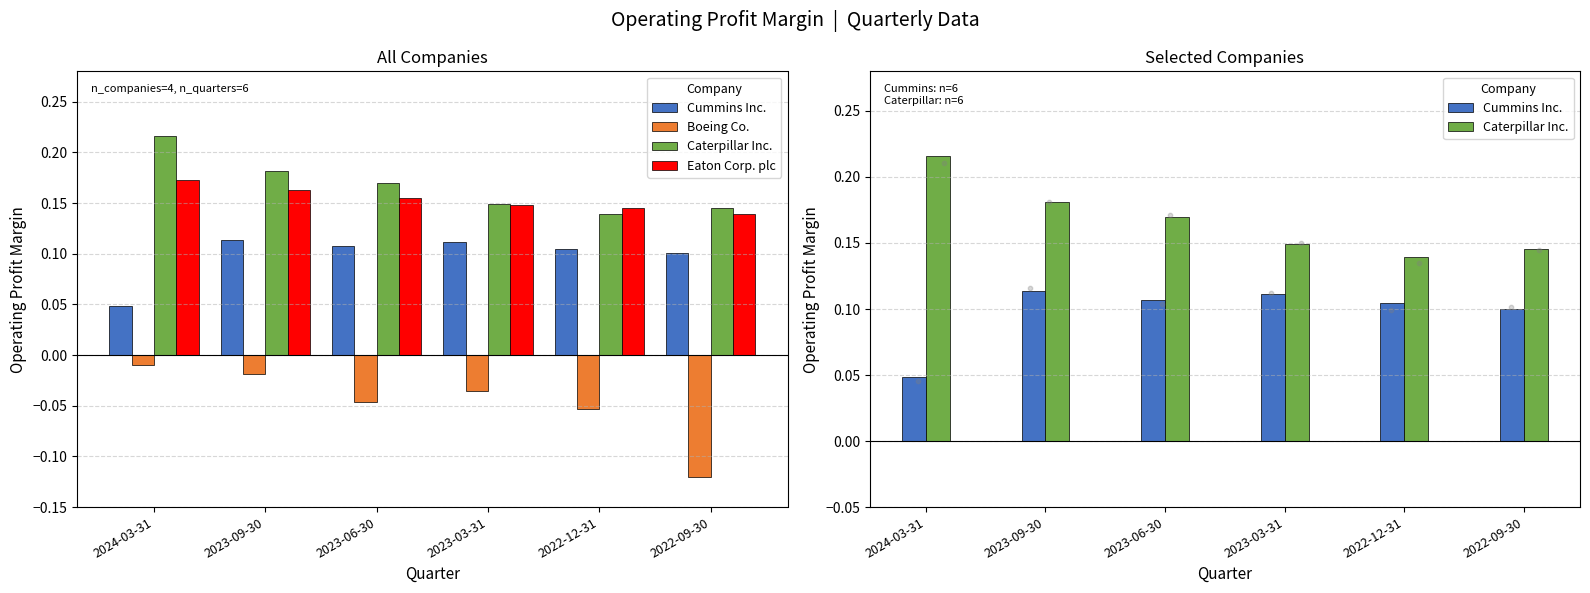

Which series has the largest total across all categories?

Caterpillar Inc.